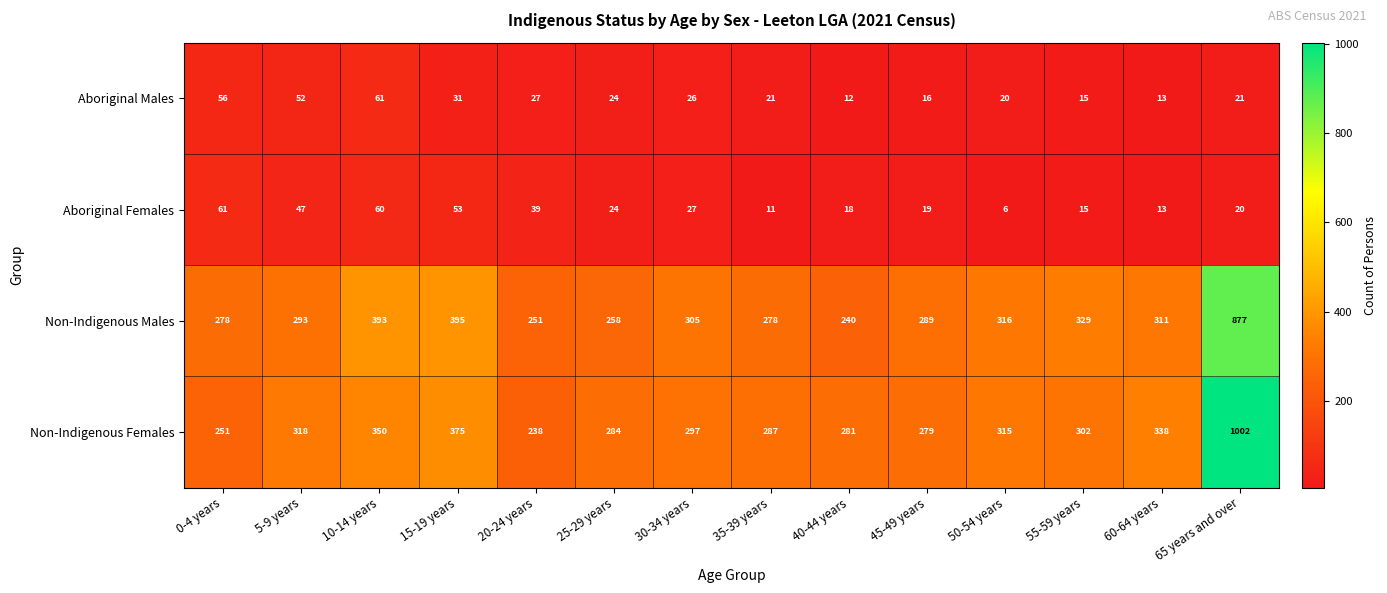

At which label does Aboriginal Males first exceed 24?

0-4 years